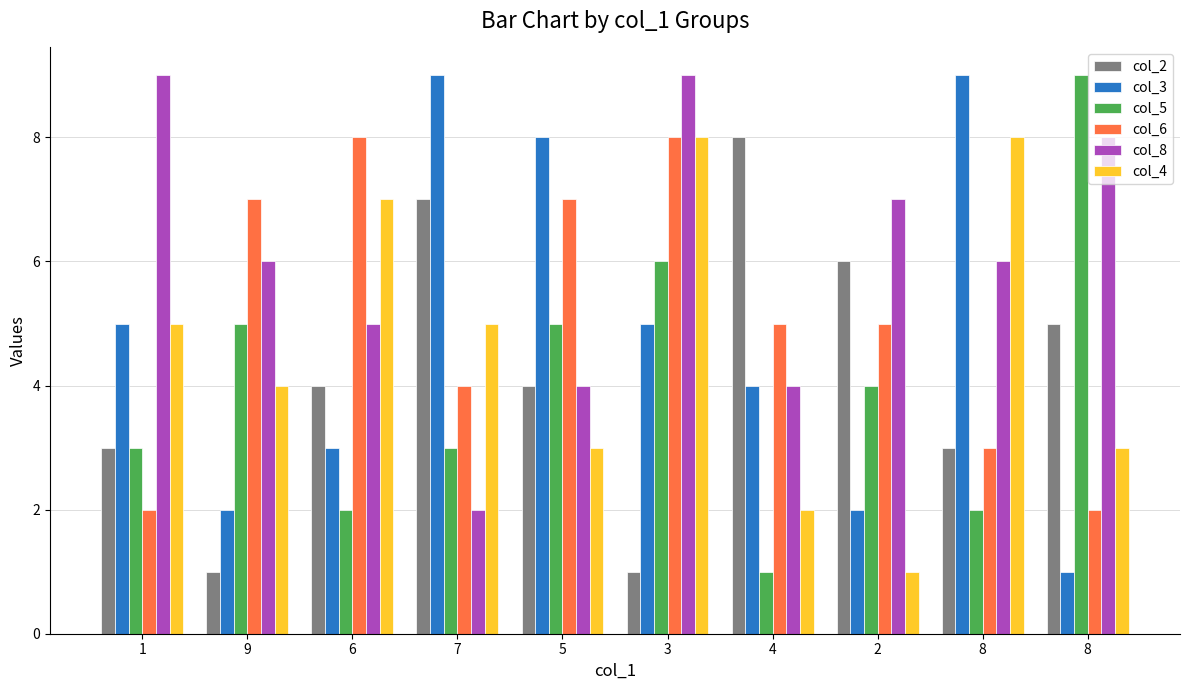

Which series has the largest total across all categories?

col_8